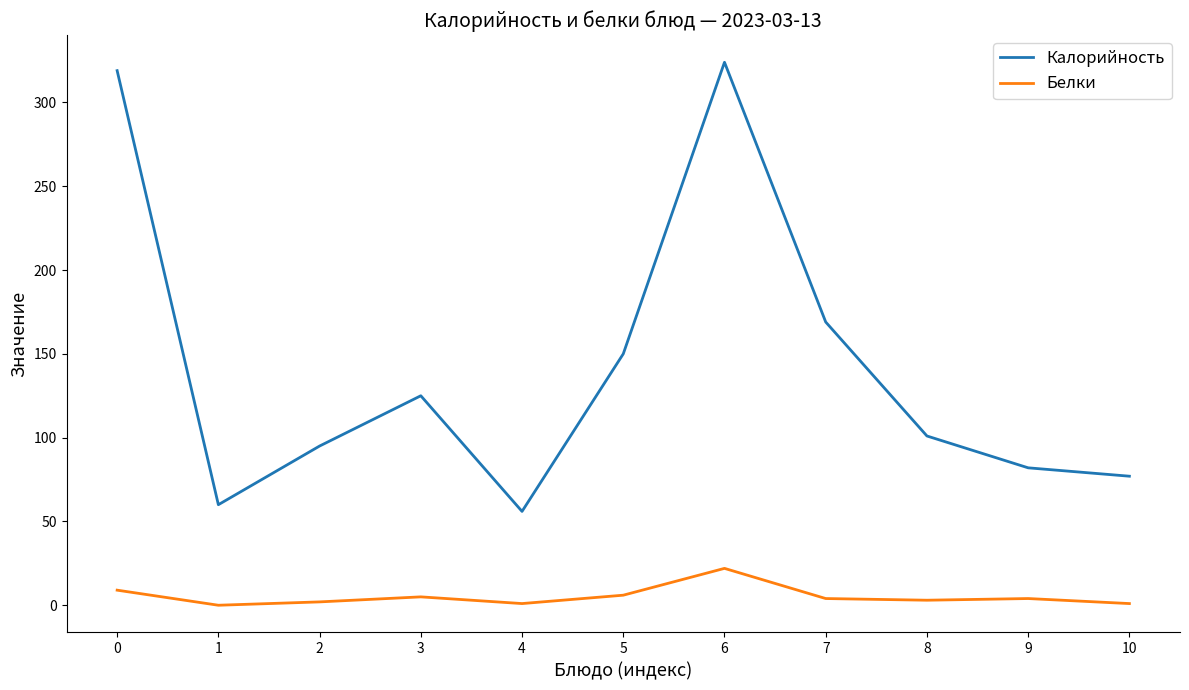

At which category is the sum across all series the highest?

6